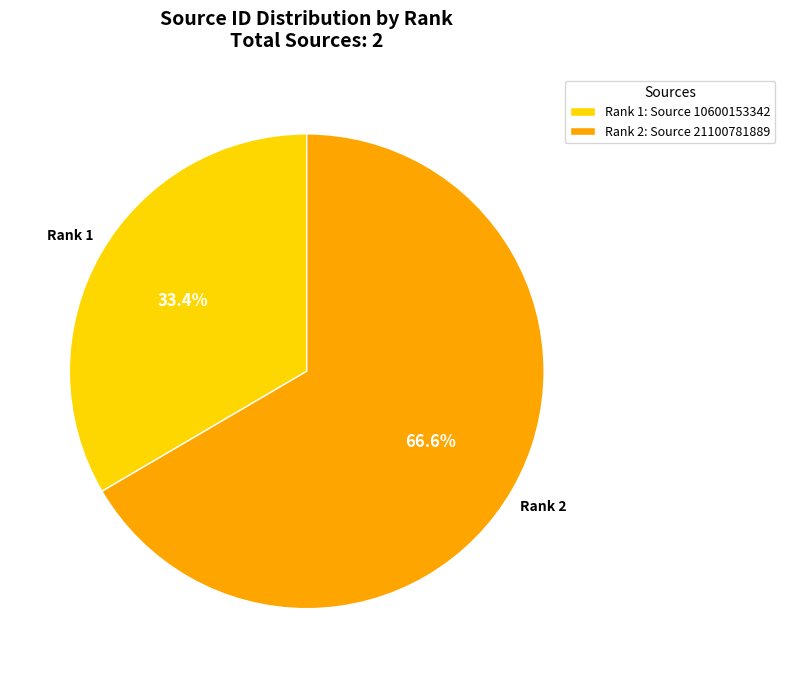

Rank the categories by value from lowest to highest.

Rank 1: Source 10600153342, Rank 2: Source 21100781889